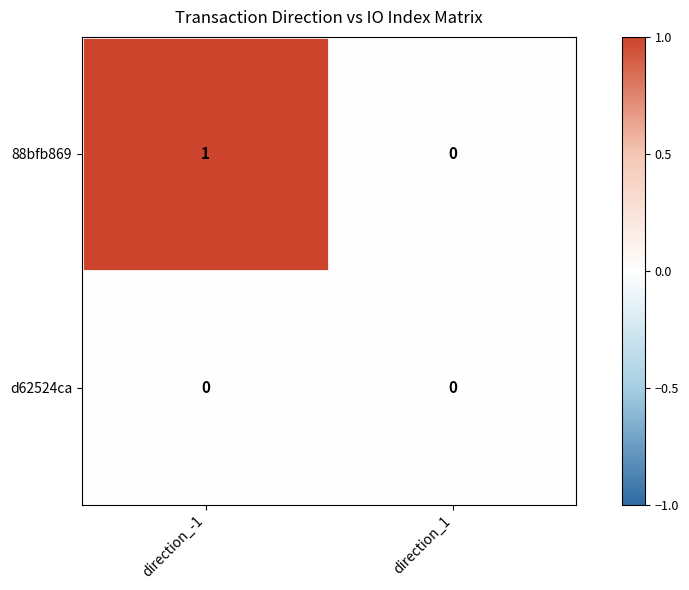

Rank the series at direction_-1 from lowest to highest value.

d62524ca, 88bfb869